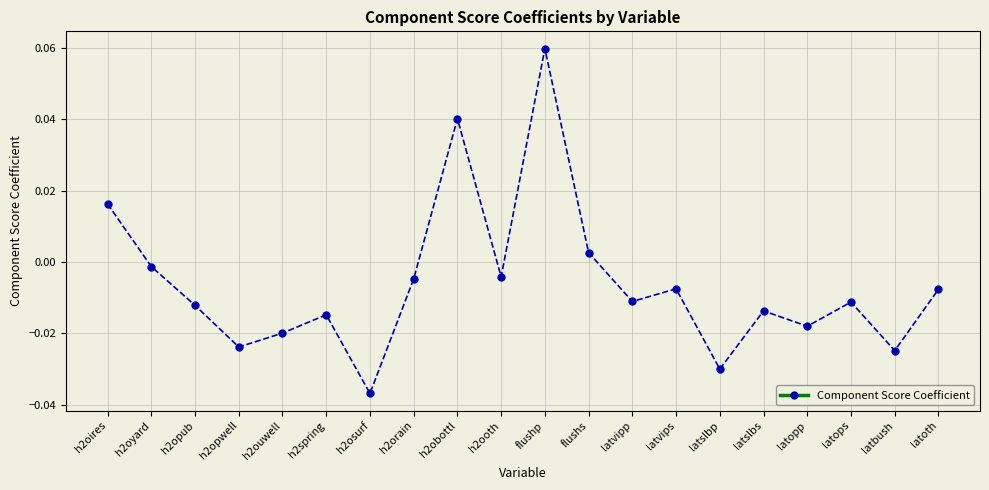

True or false: the data shows 0.1 at h2obottl.

False